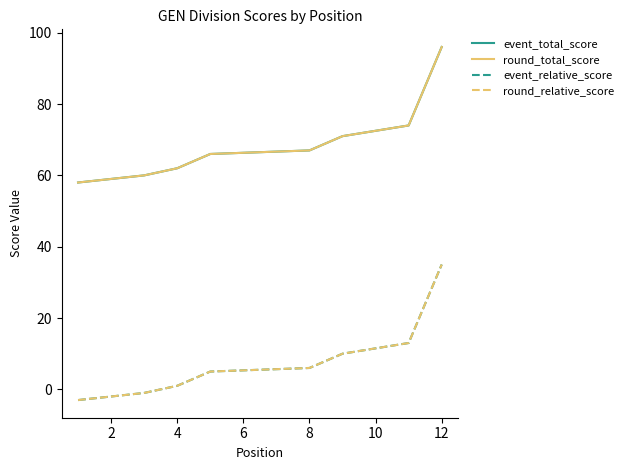

At how many categories does at least one series exceed 54?

12